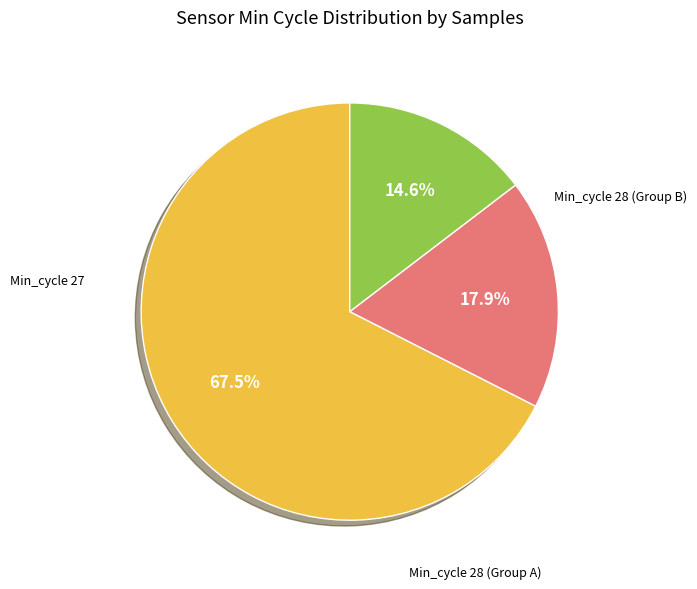

Does any single category account for the majority?

Yes